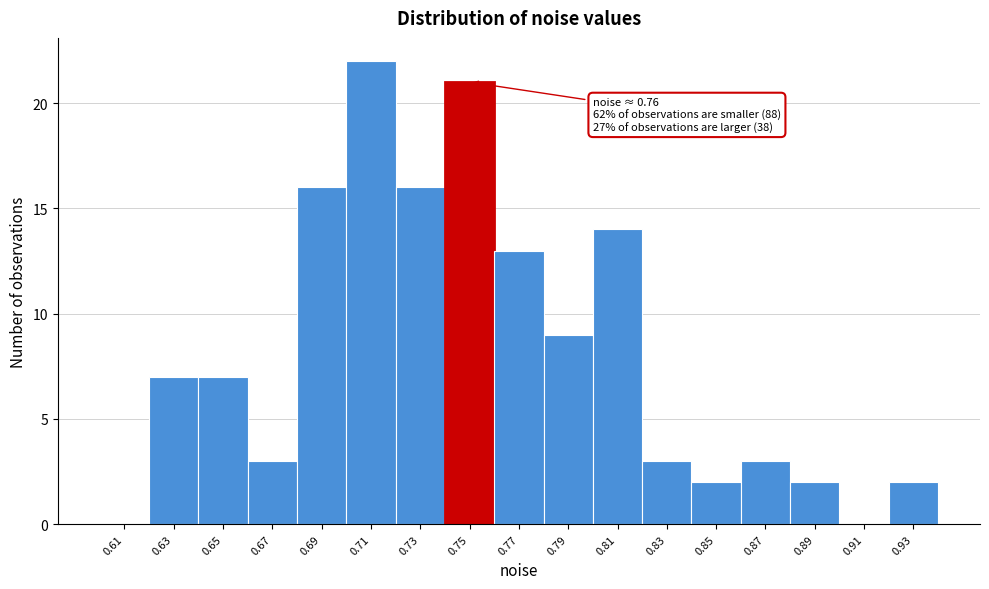

Over which range of the x-axis is the bar tallest?

0.70 to 0.72